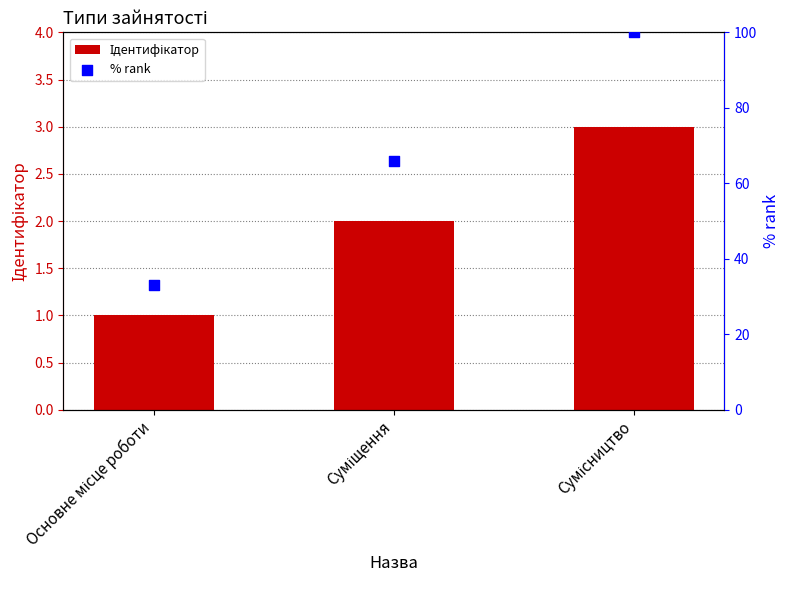

What is the total value across all series at Основне місце роботи?

34